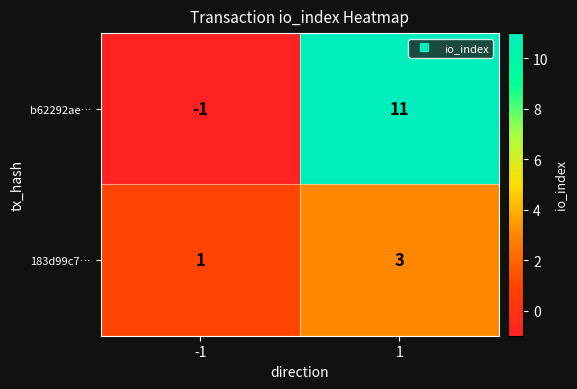

What is the difference between the highest and lowest values at -1?

2